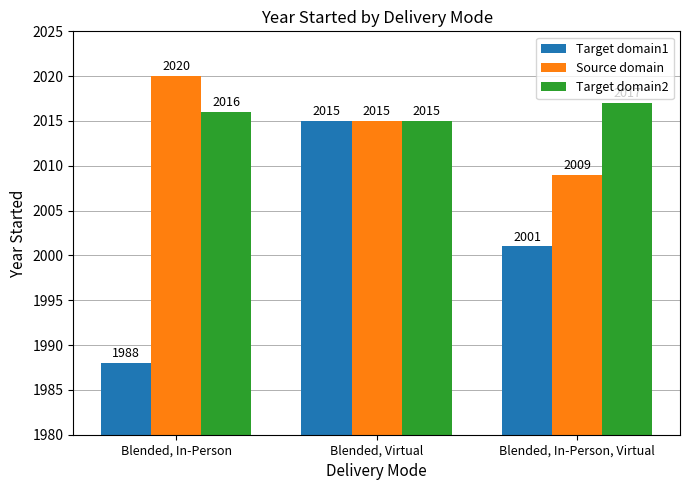

Reading left to right, list all the values displayed in this chart.

Target domain1: 1988	2015	2001
Source domain: 2020	2015	2009
Target domain2: 2016	2015	2017